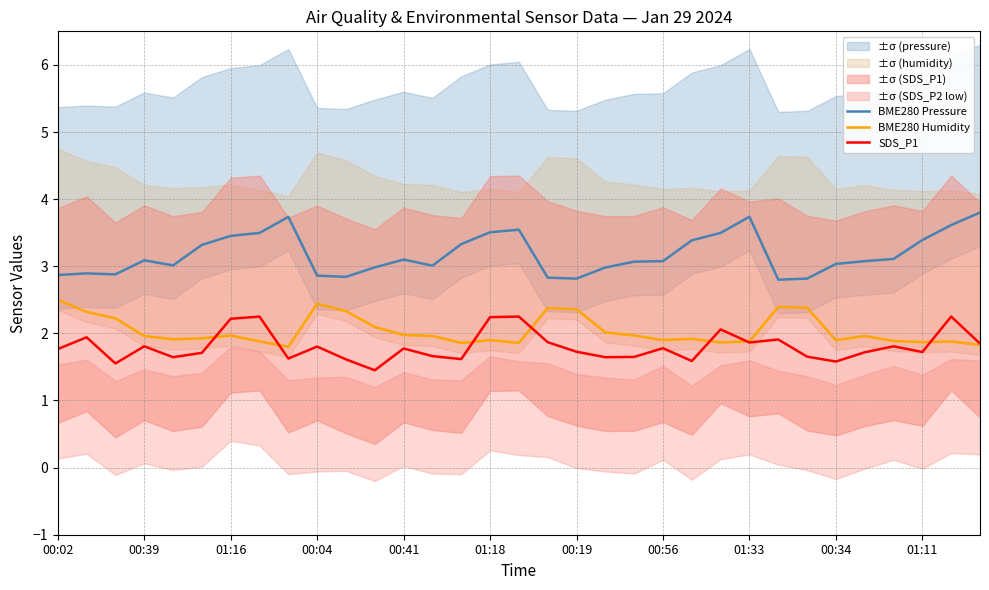

What is the label of the 24th point from the left?

23